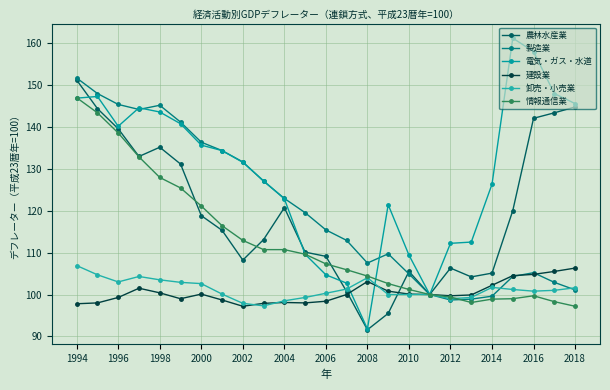

Which series has the largest range (max minus min)?

電気・ガス・水道